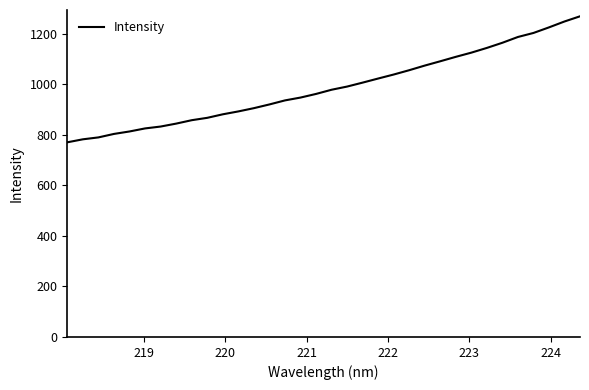

How many values exceed 977?

17